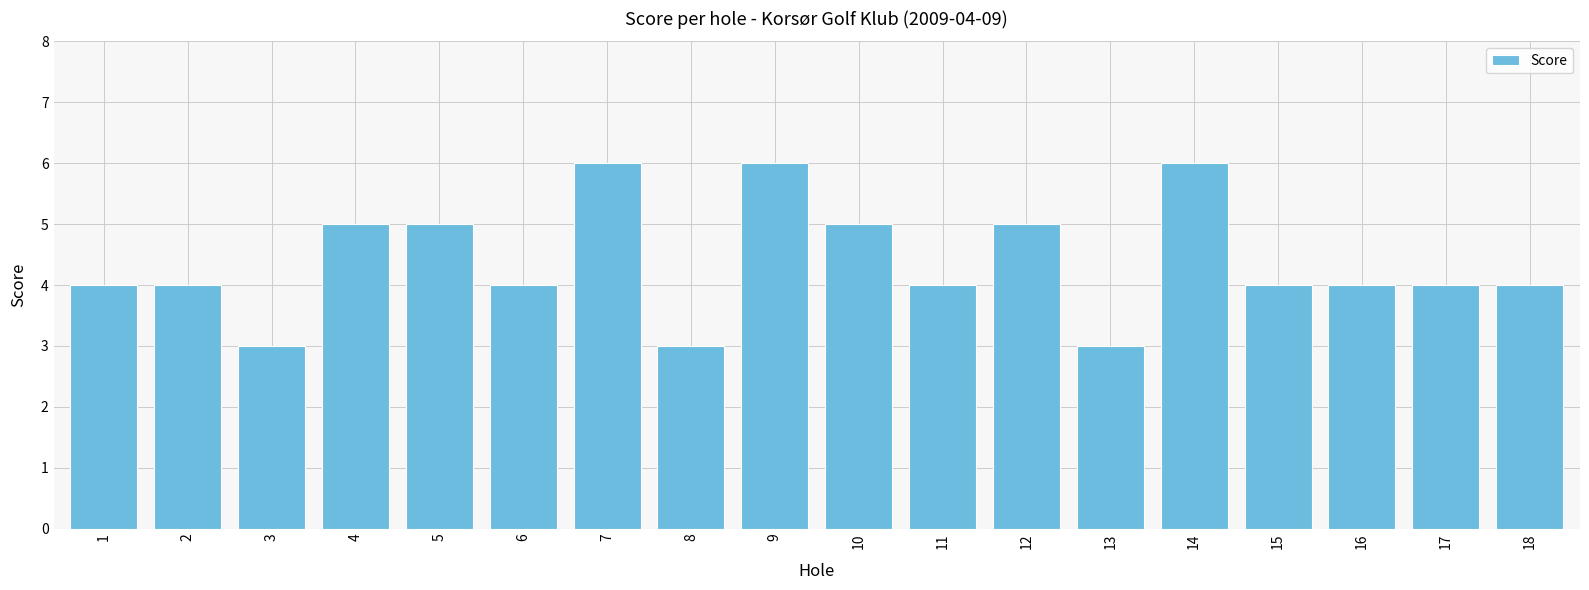

Count the number of data series in this chart.

1